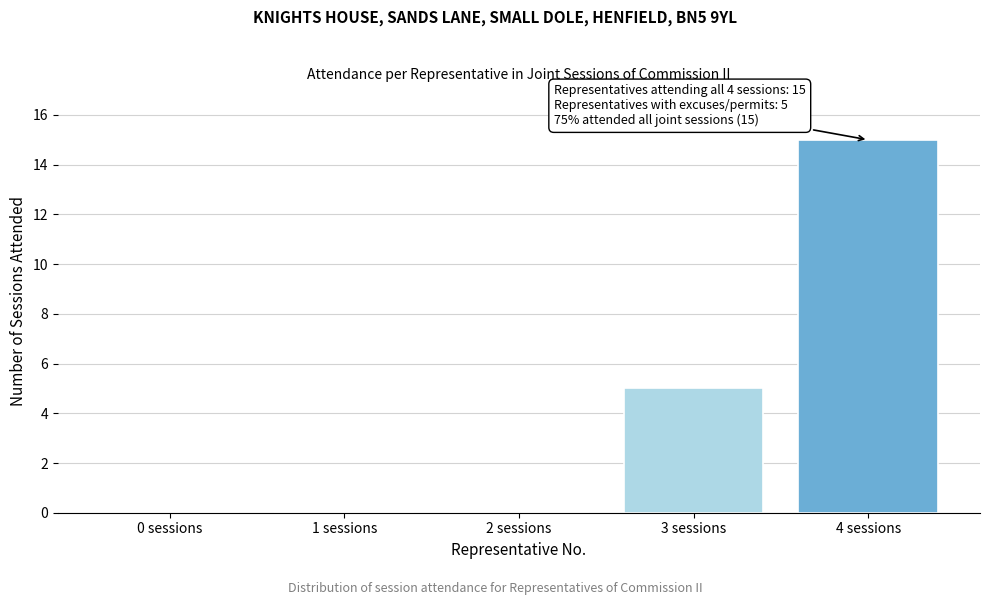

Reading left to right, what are all the values shown in this chart?

0 sessions=0	1 sessions=0	2 sessions=0	3 sessions=5	4 sessions=15